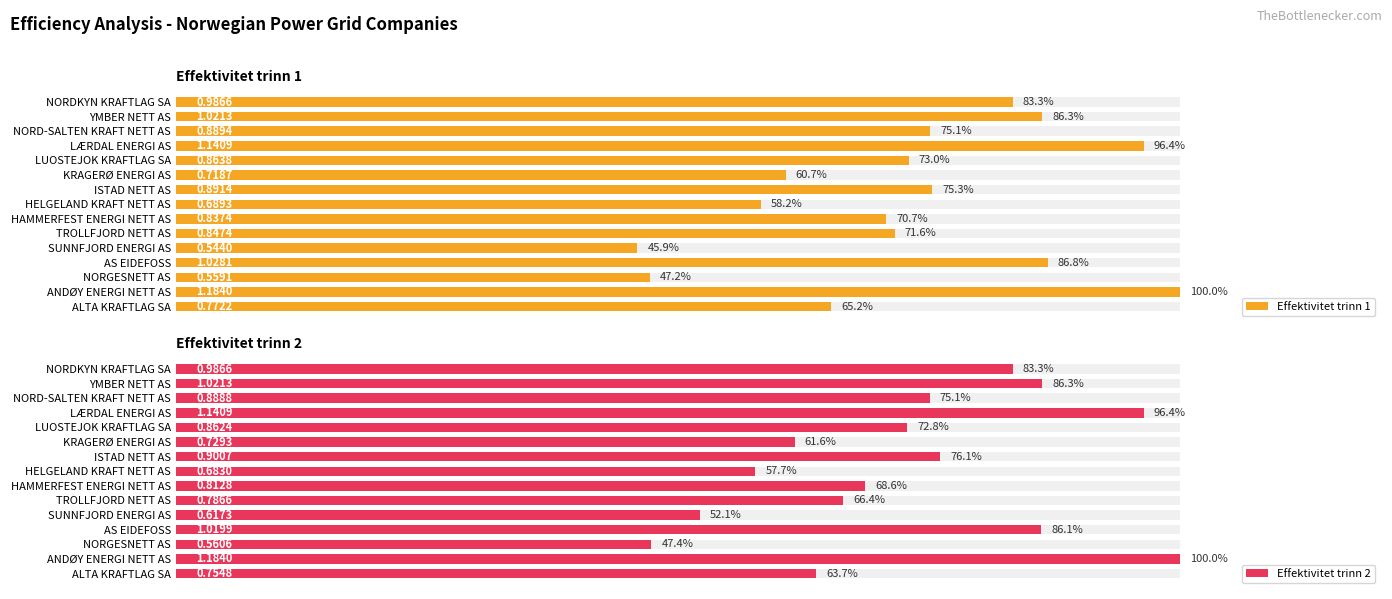

What is the difference between the highest and lowest values at TROLLFJORD NETT AS?

5.1